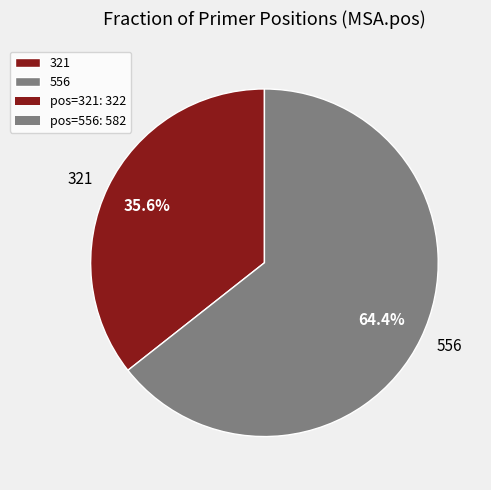

To the nearest percent, what portion does 321 represent?

36%